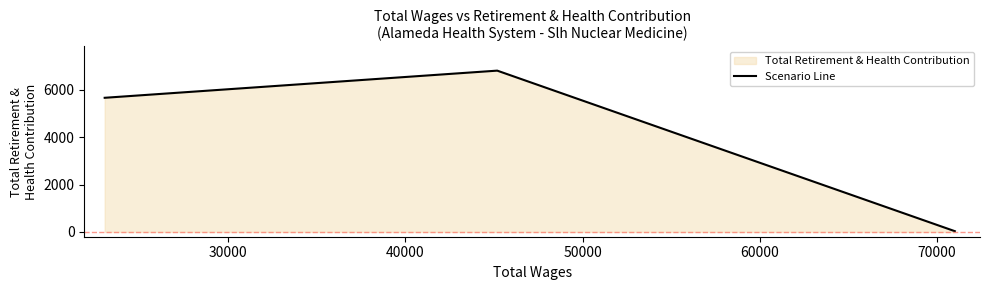

What is the average value?

4166.5